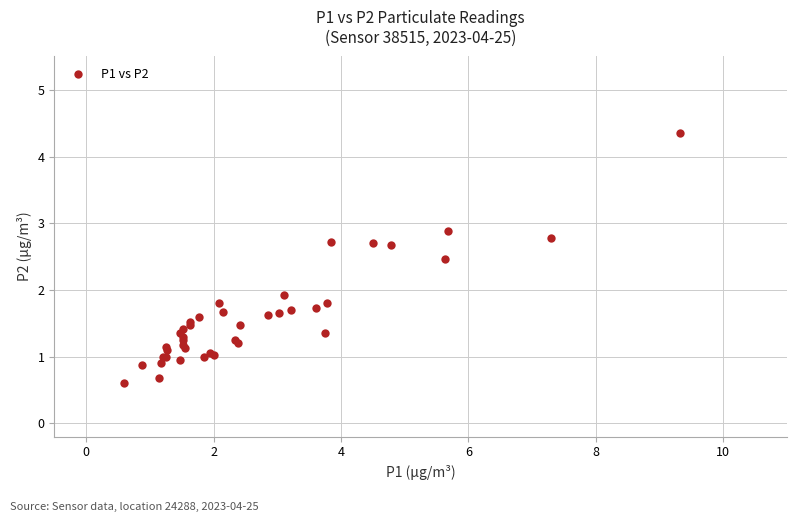

What Y value in the scatter plot is closest to 2?

1.9